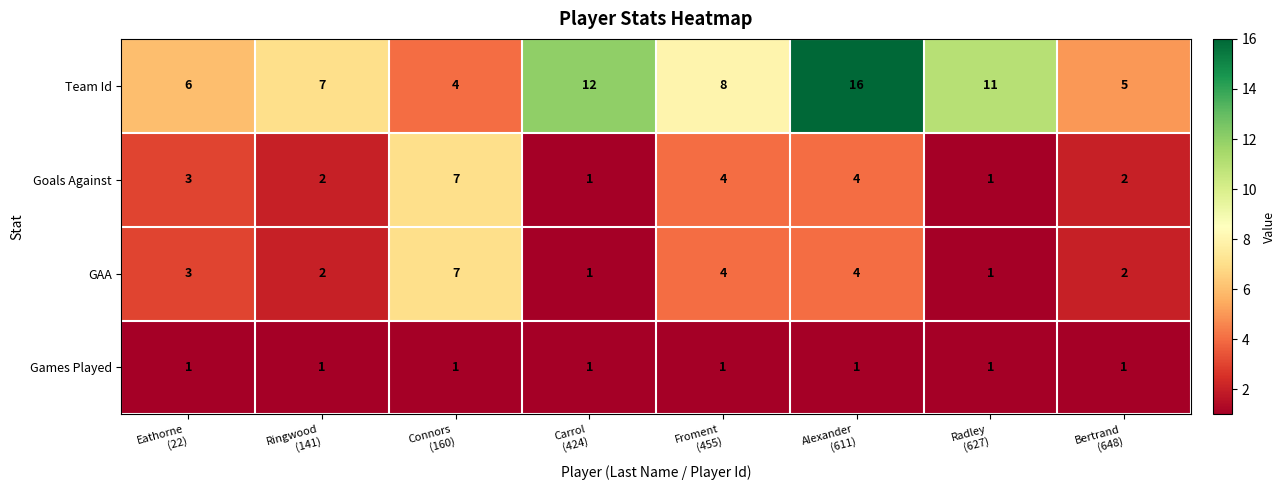

What is the difference between the maximum and second lowest values in the GAA series?

6